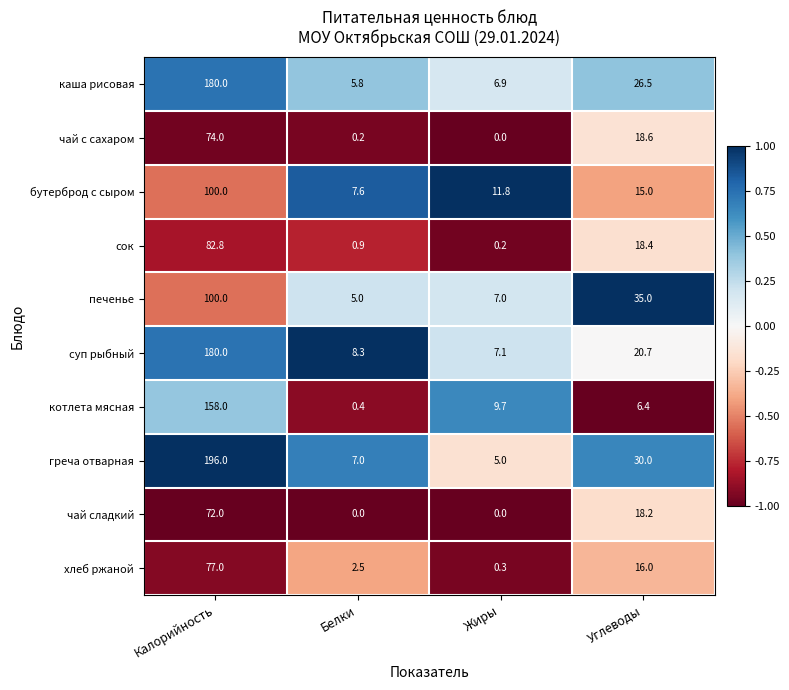

How many distinct data groups are displayed?

10